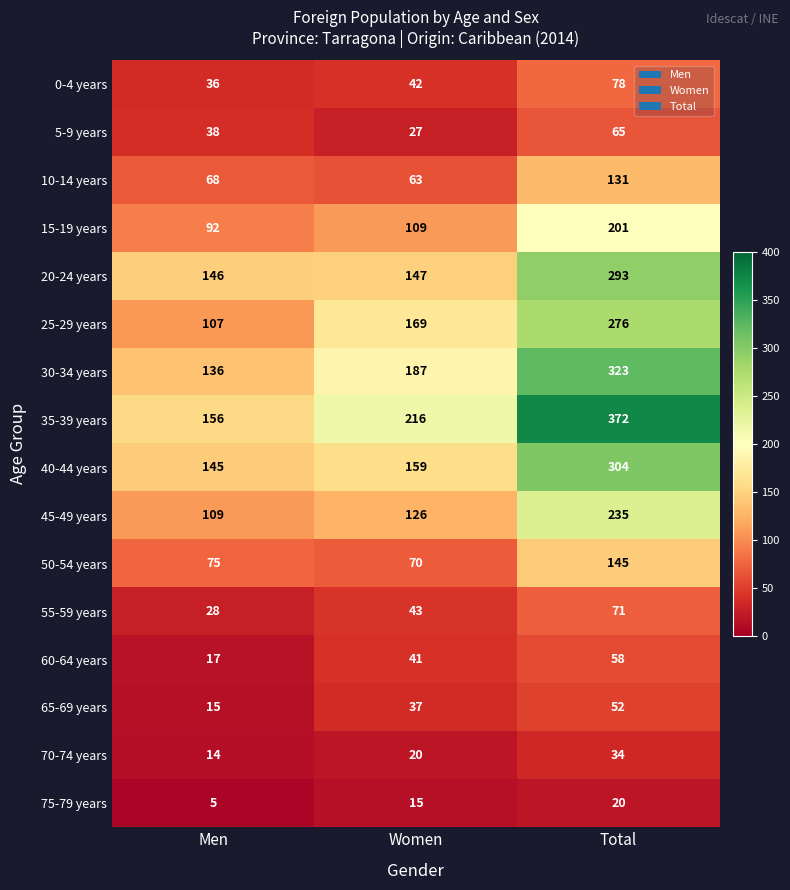

Rank the series by their maximum value, from highest to lowest.

35-39 years, 30-34 years, 40-44 years, 20-24 years, 25-29 years, 45-49 years, 15-19 years, 50-54 years, 10-14 years, 0-4 years, 55-59 years, 5-9 years, 60-64 years, 65-69 years, 70-74 years, 75-79 years